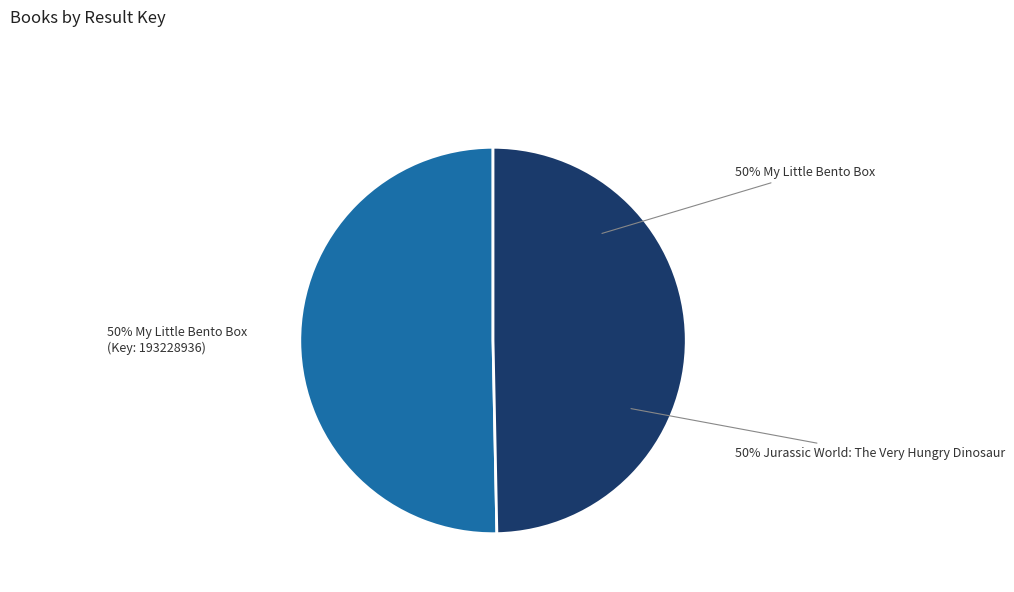

Rank the categories by value from highest to lowest.

My Little Bento Box, Jurassic World: The Very Hungry Dinosaur